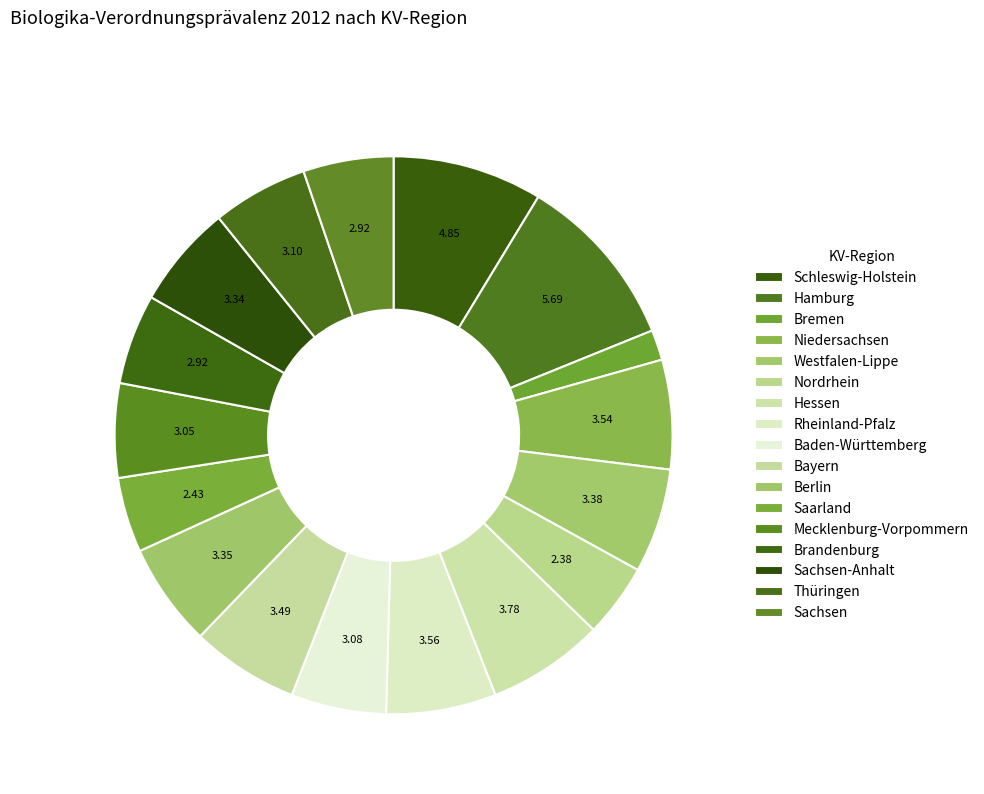

Count the number of slices in the pie.

17